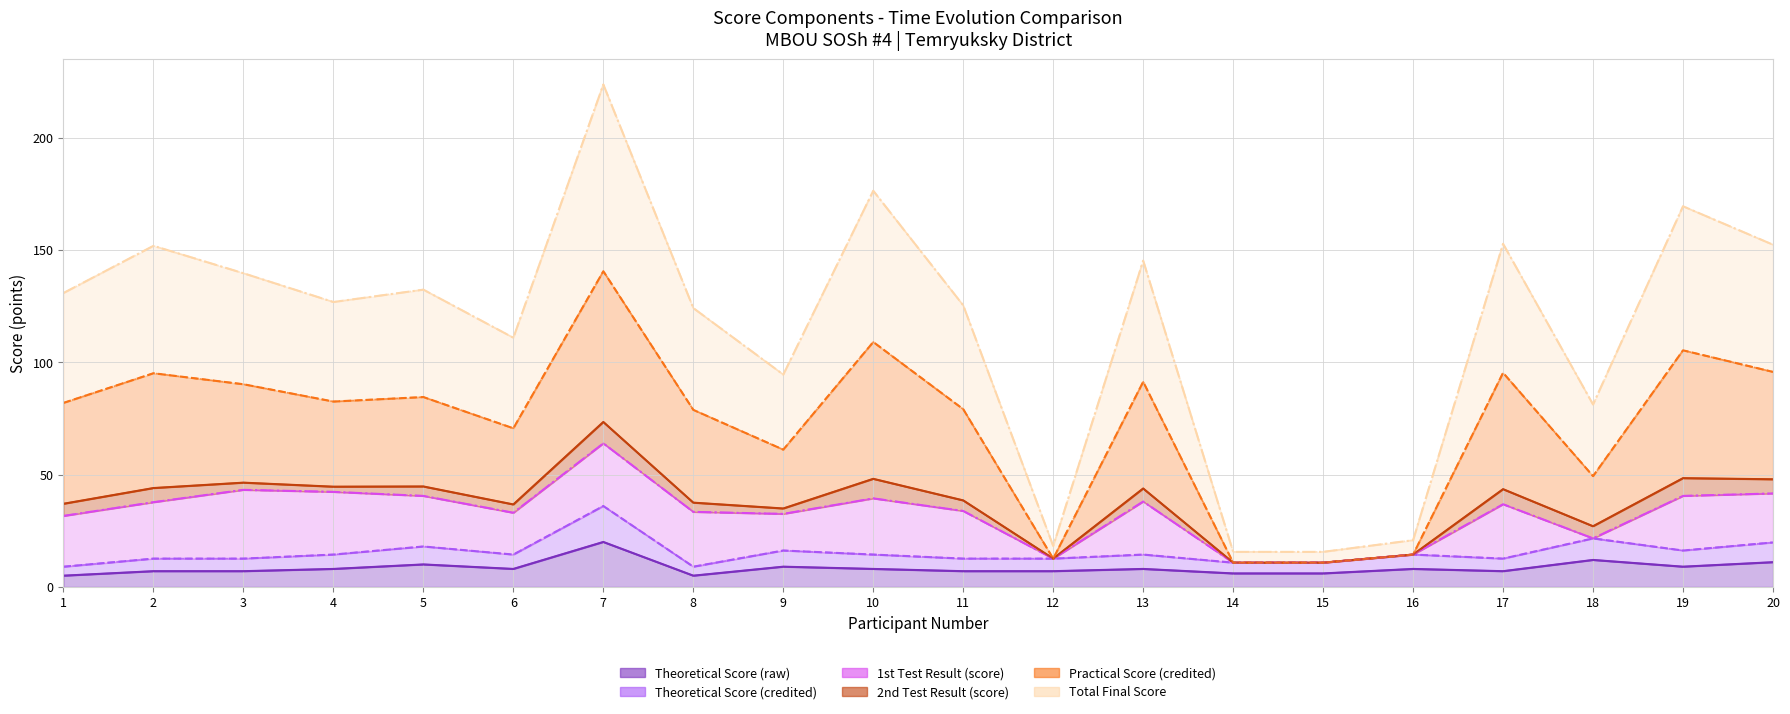

Which category has the highest value across all series?

7